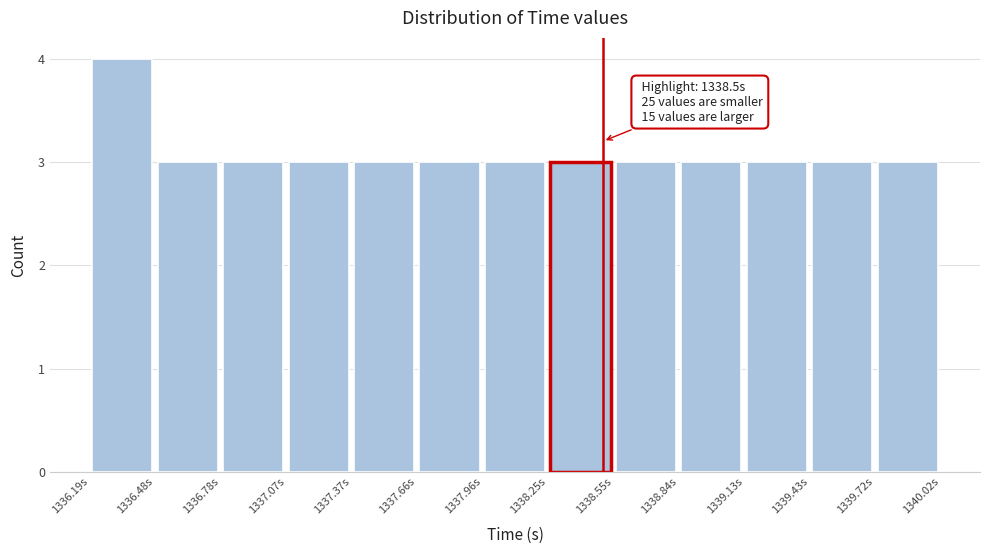

Over which range of the x-axis is the bar tallest?

1336.20 to 1336.50